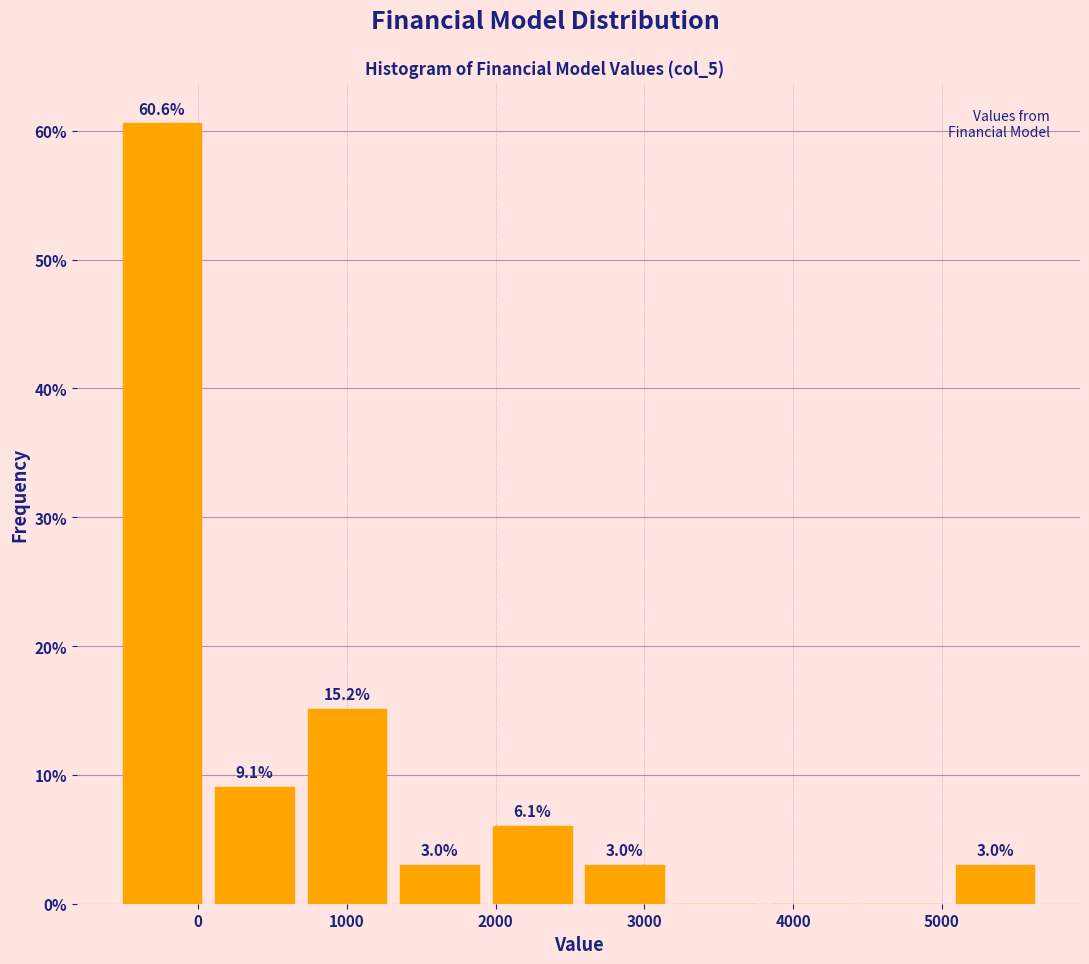

Which range on the x-axis has the tallest bar?

-600 to 100